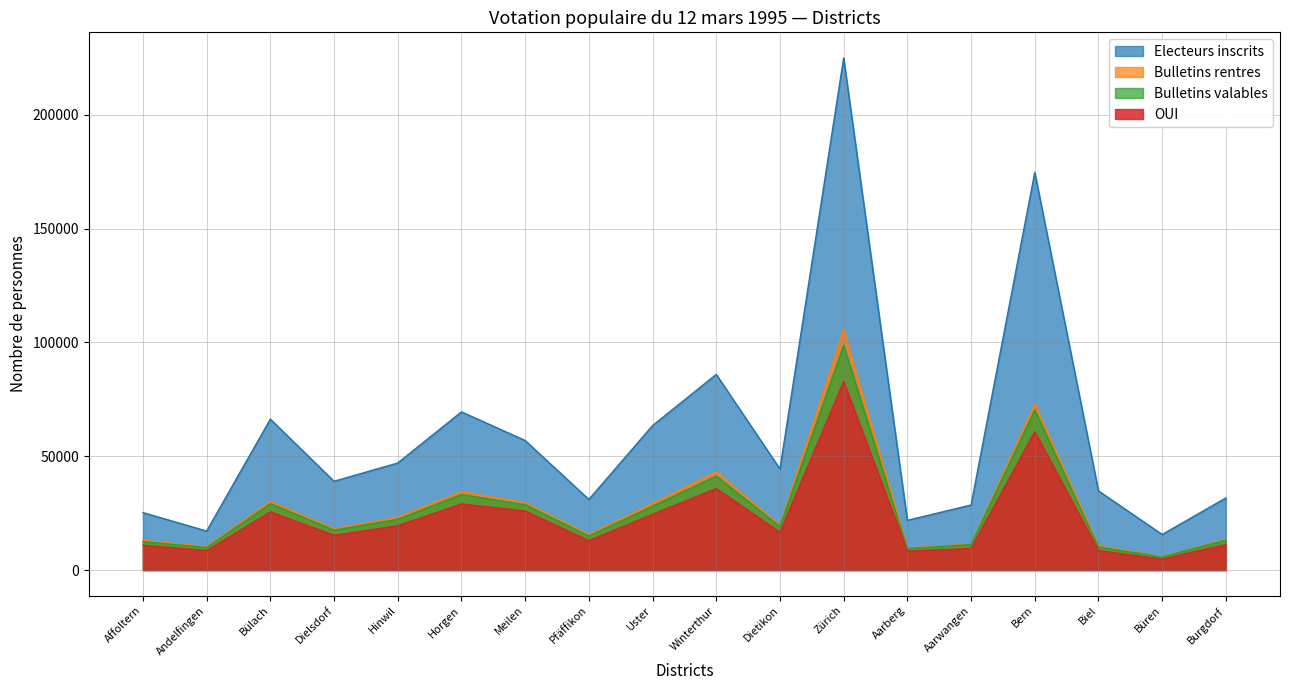

How many interior local valleys does the OUI series have?

6